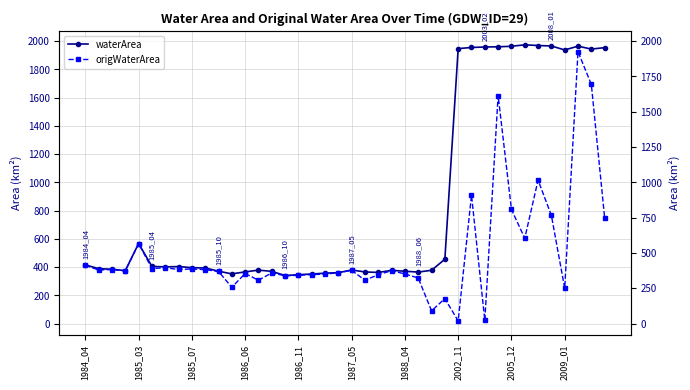

True or false: origWaterArea and waterArea cross at least once.

False